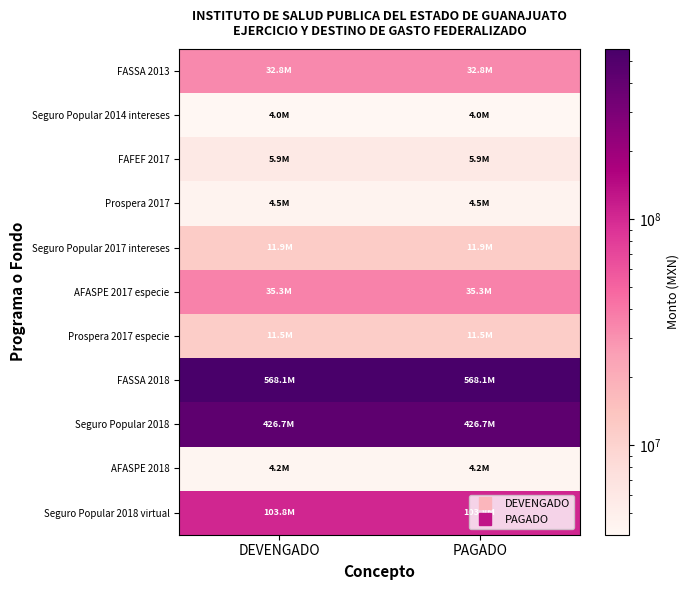

Between DEVENGADO and PAGADO, which series saw the biggest shift?

Seguro Popular 2018 virtual